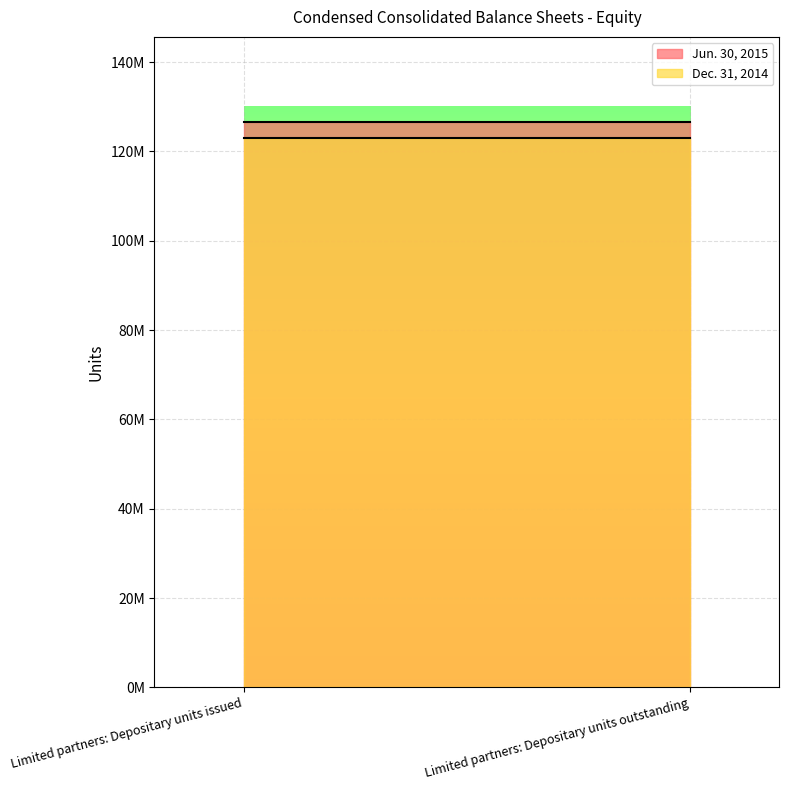

Is the value of Dec. 31, 2014 at Limited partners: Depositary units issued greater than the value of Jun. 30, 2015 at Limited partners: Depositary units outstanding?

No